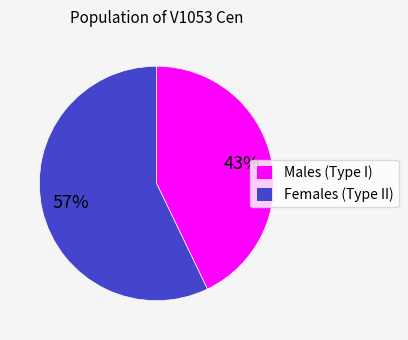

What percentage is the Males (Type I) slice, to the nearest percent?

43%